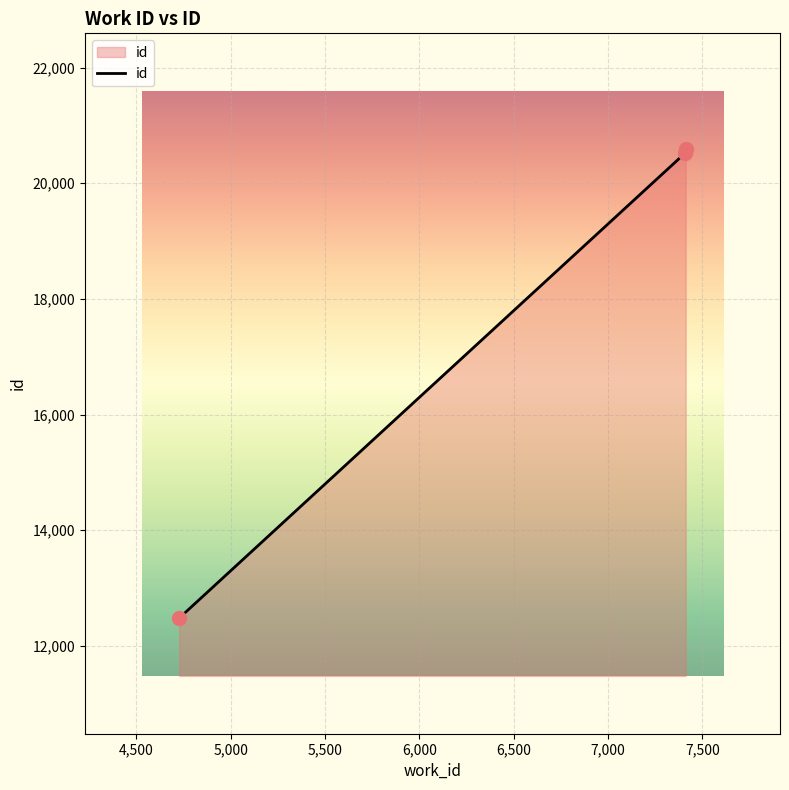

What is the average value?

17864